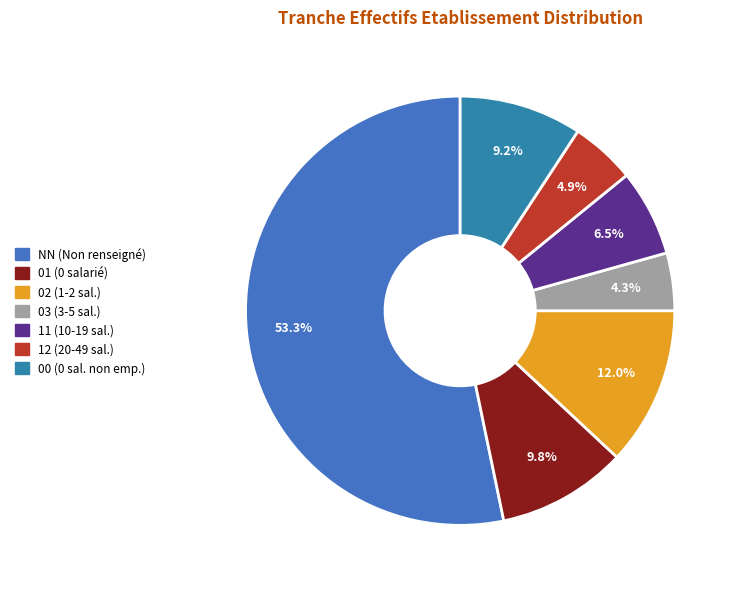

What is the largest slice in the pie chart?

NN